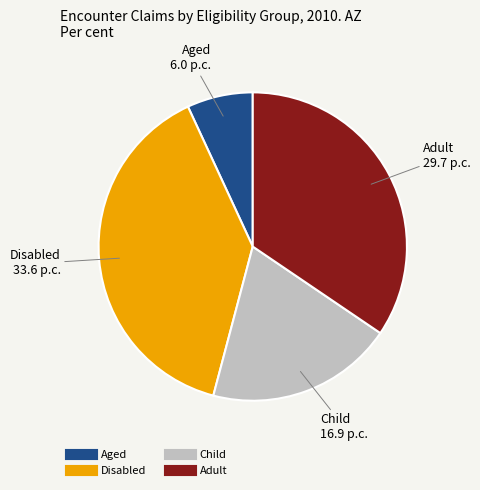

Approximately how many times larger is the value at Disabled compared to Aged?

5.6